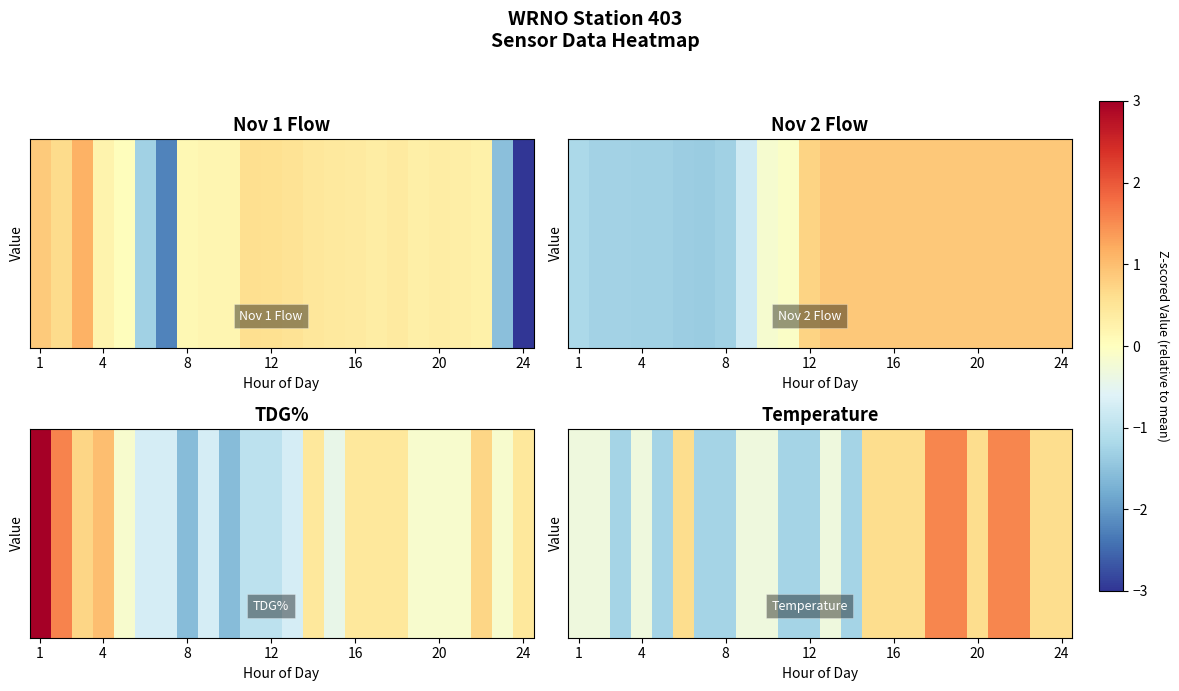

What is the total value across all series at 16?

6.2